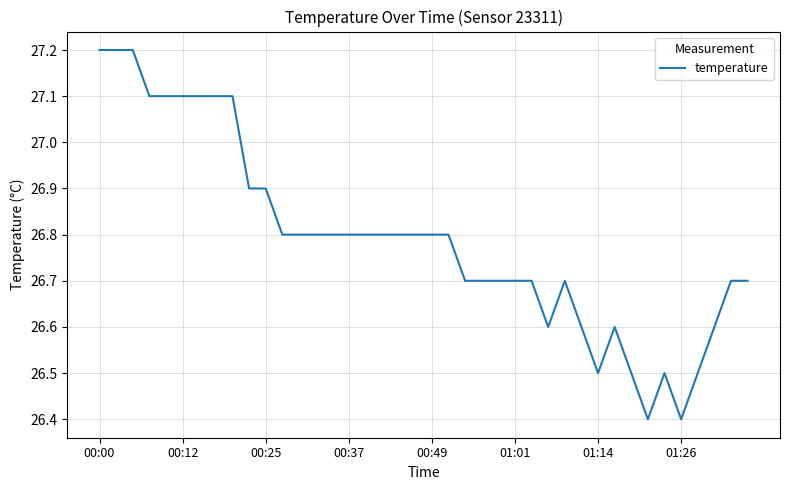

What is the maximum value shown in the chart?

27.2